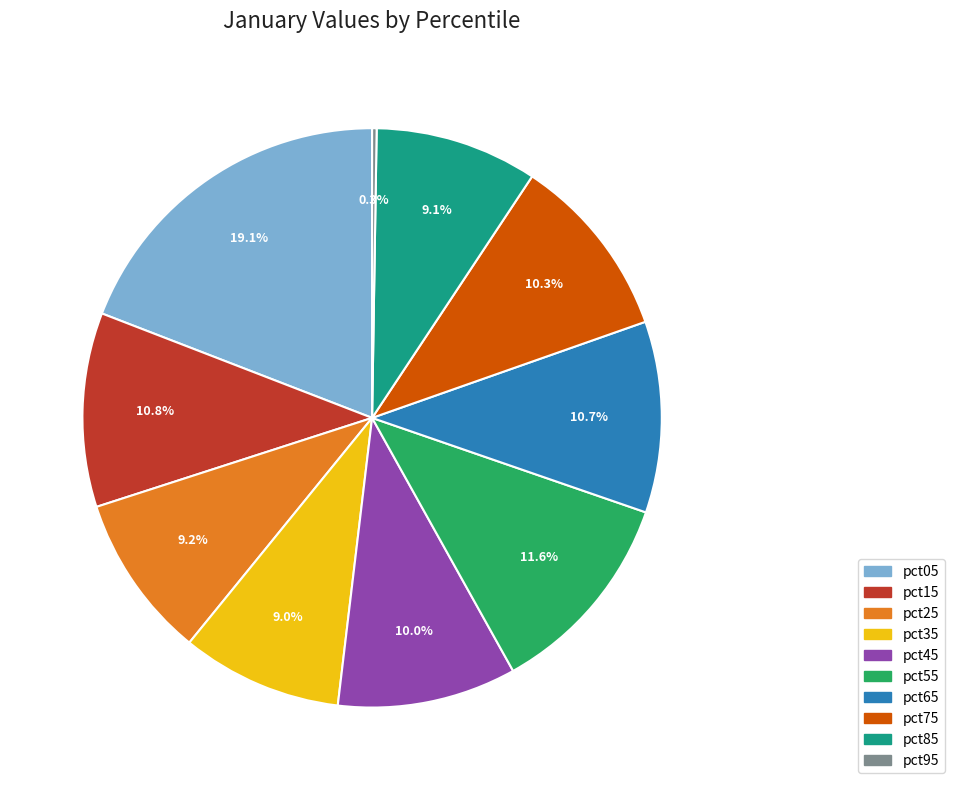

Which slice is the largest?

pct05